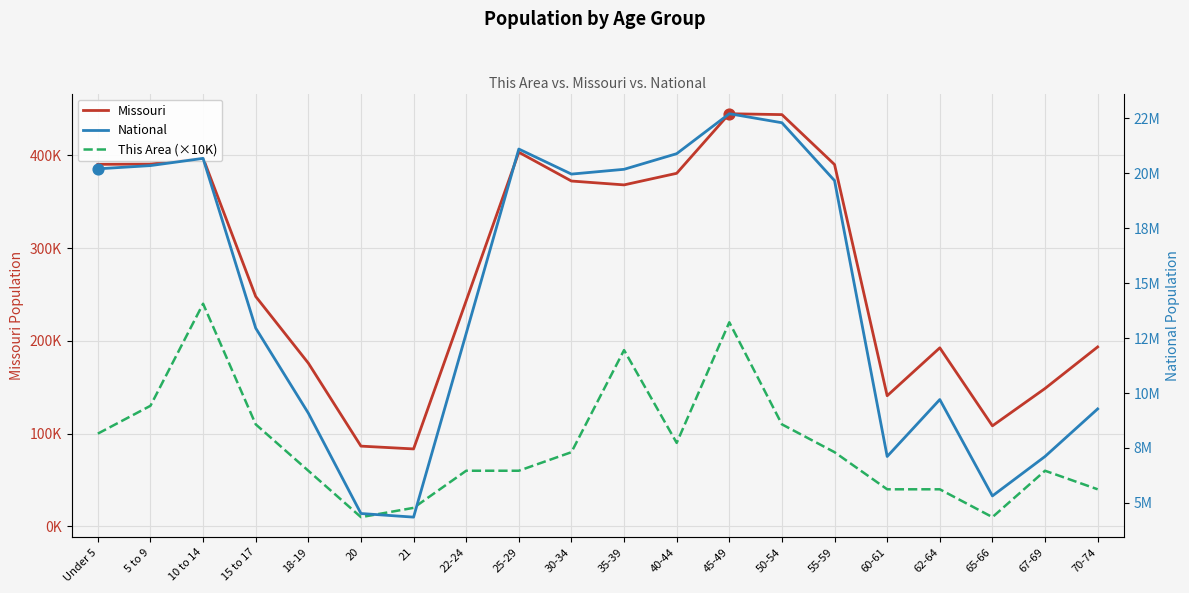

Which series has the largest total across all categories?

National